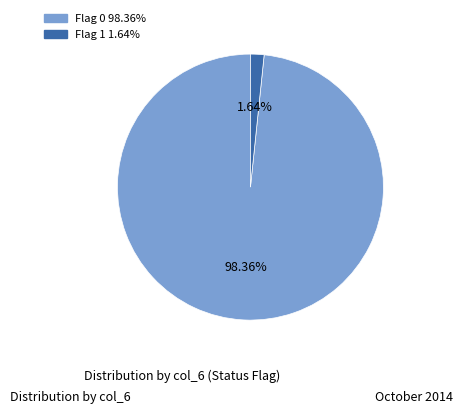

Is there any slice that represents more than half of the pie?

Yes